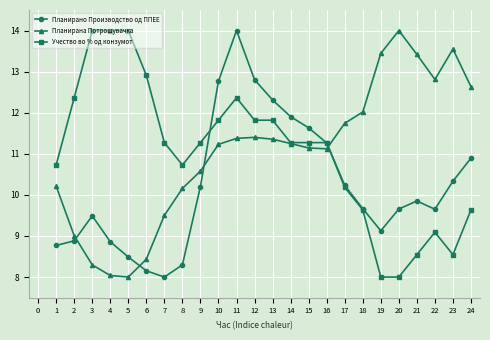

True or false: Планирано Производство од ППЕЕ has more than 1 points higher than both neighbors.

True